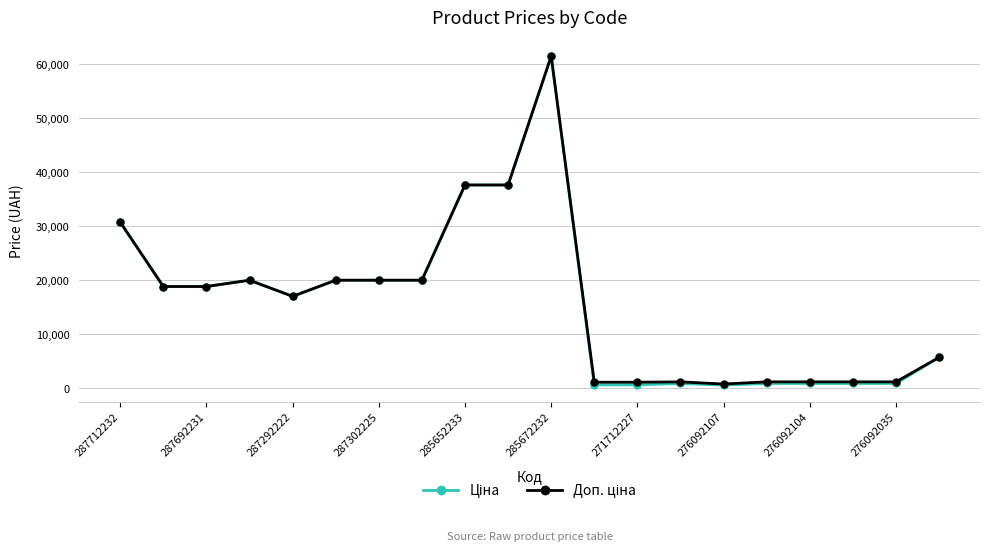

What is the difference between the maximum and minimum values in the Доп. ціна series?

60687.3